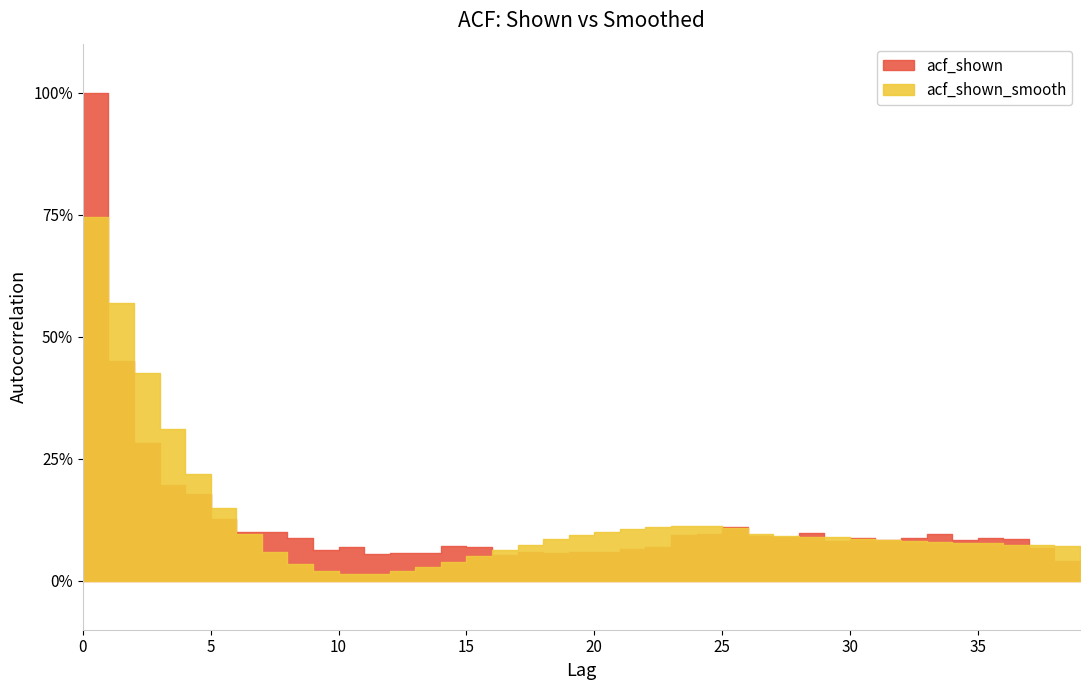

How many data points does each series have?

40